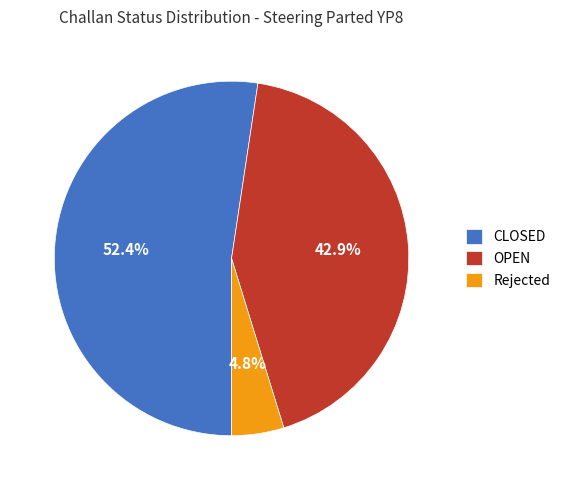

What percentage is the Rejected slice, to the nearest percent?

5%